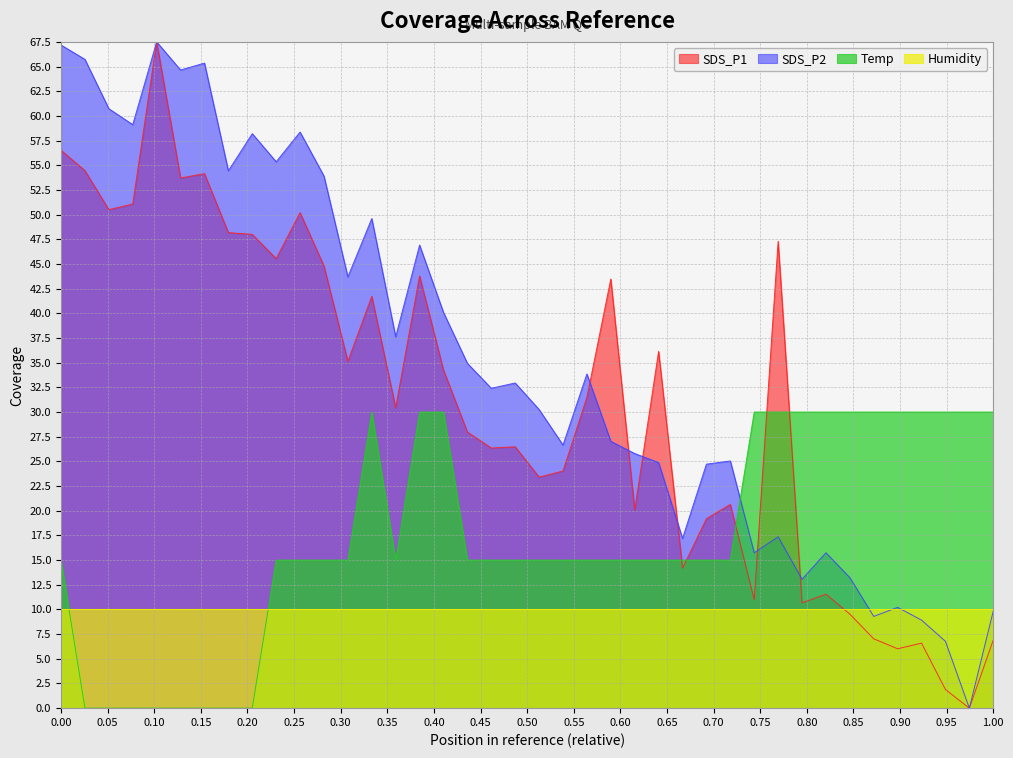

Rank the series by their average value, from lowest to highest.

Humidity, Temp, SDS_P1, SDS_P2